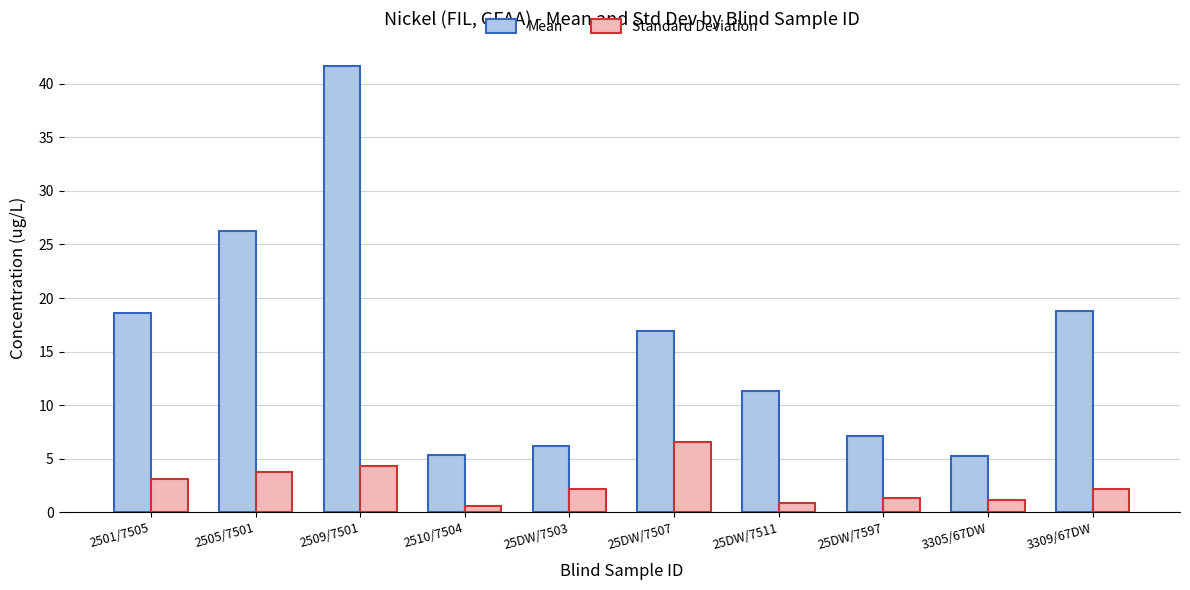

Is it true that Mean equals 30.4 at 2501/7505?

False